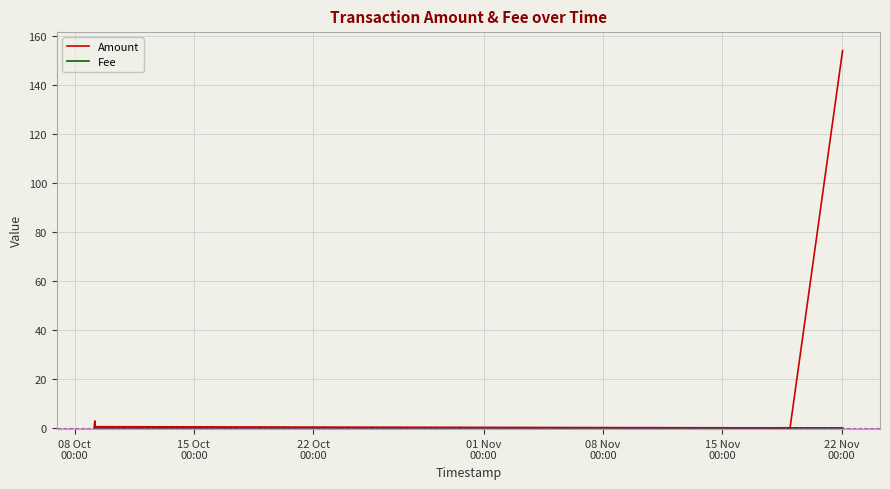

At how many categories does at least one series exceed 100?

1